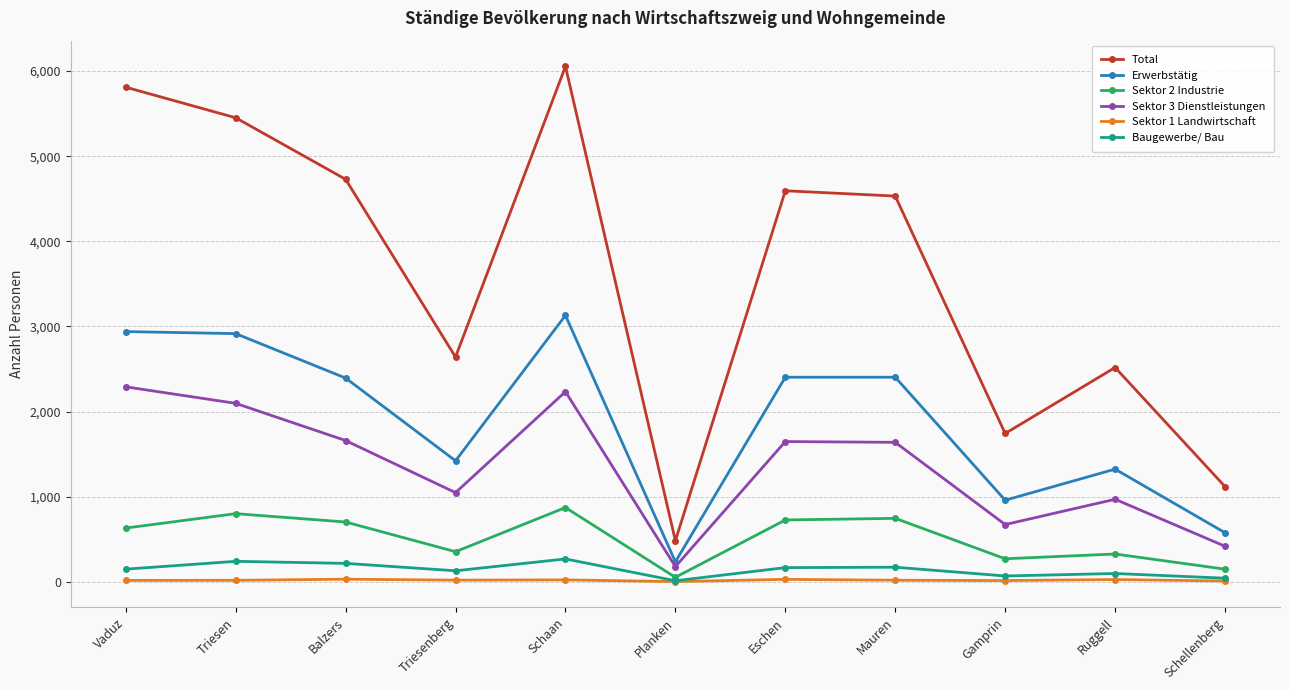

How many data points in Sektor 1 Landwirtschaft are less than 19?

5